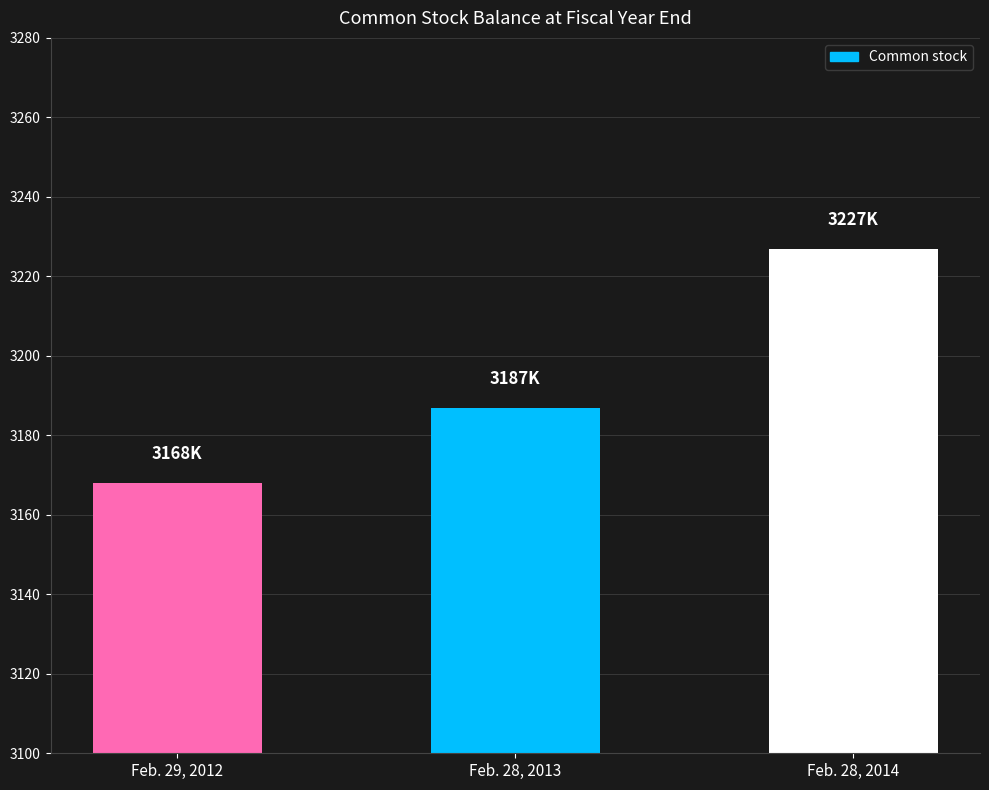

How many data points are less than 3187?

1